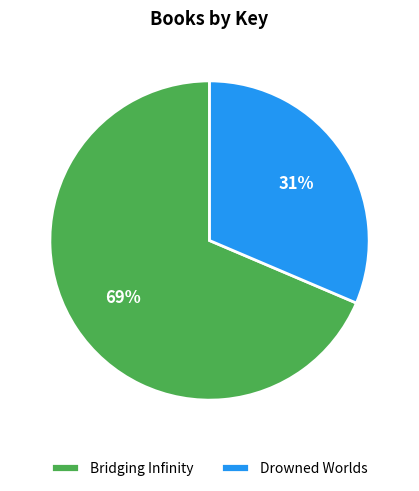

Count the number of slices in the pie.

2